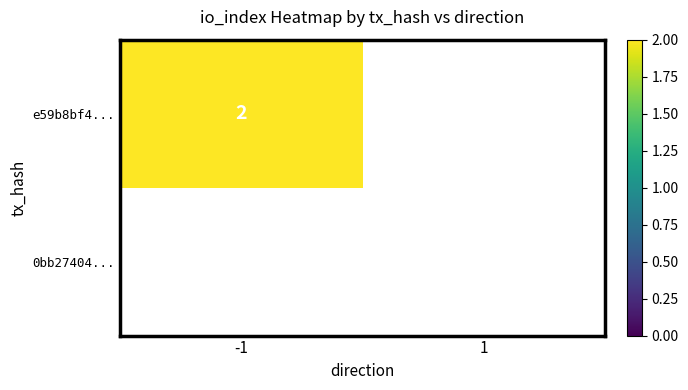

What is the greatest value displayed?

2